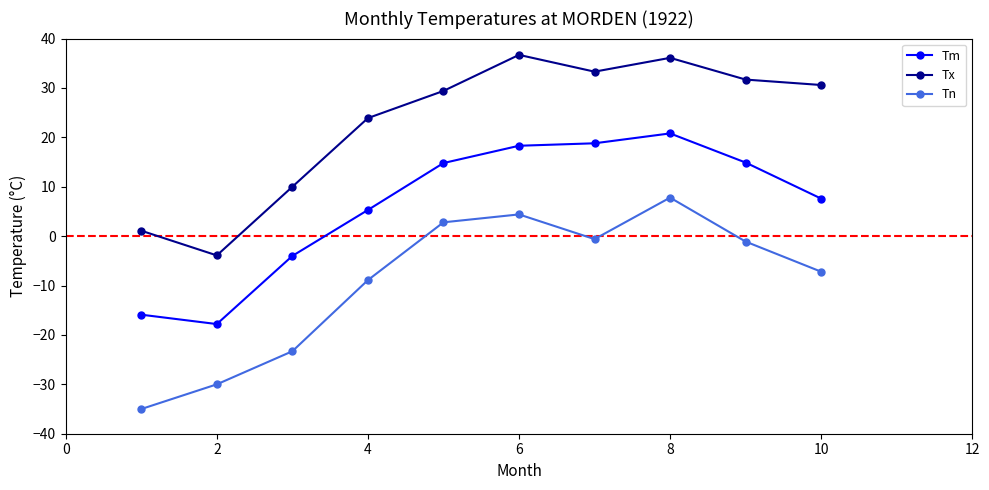

What is the value of the Tm point at the 5th from the left?

14.8